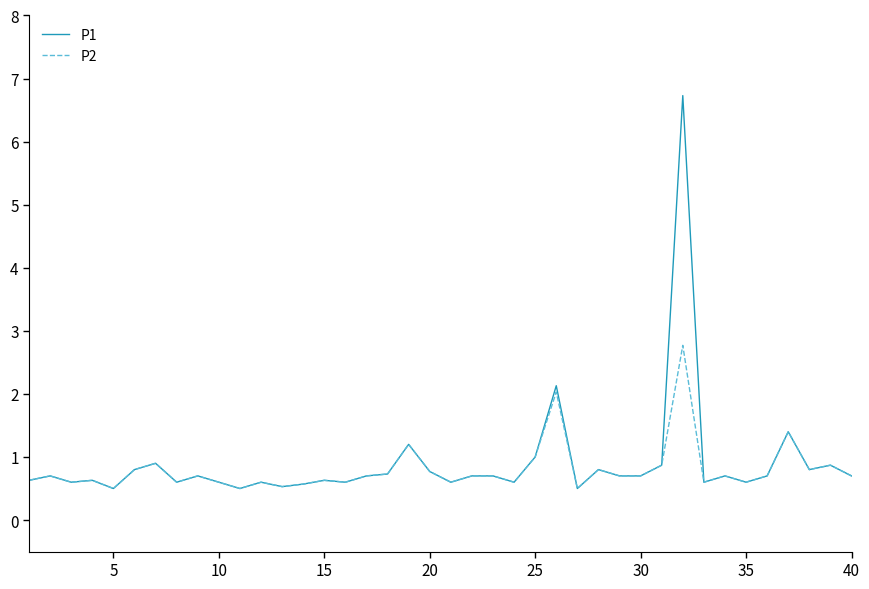

True or false: P2 has more than 1 points higher than both neighbors.

True